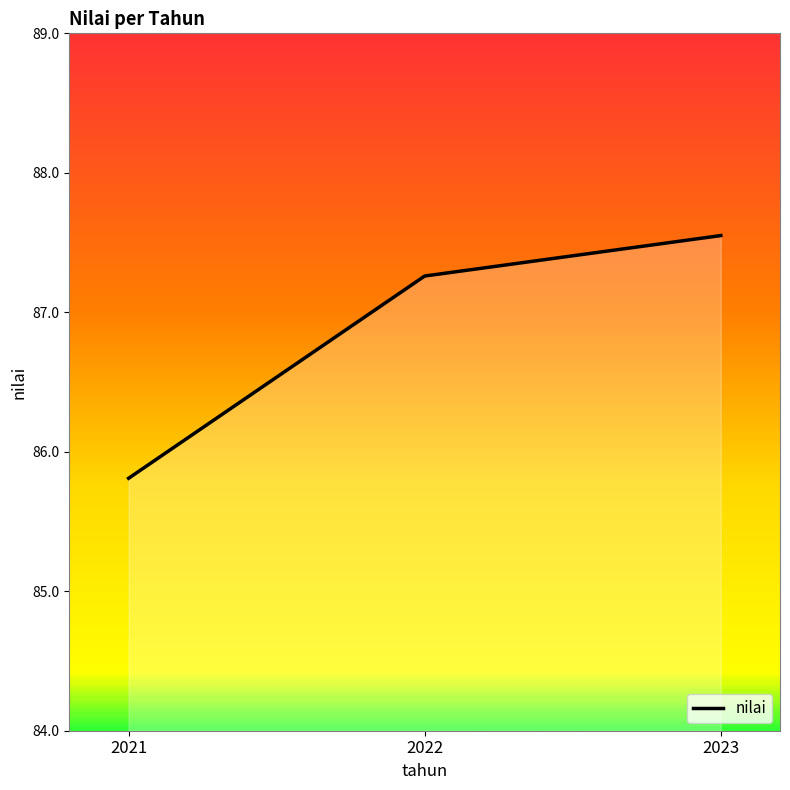

Does the chart display data point markers on the line(s)?

No